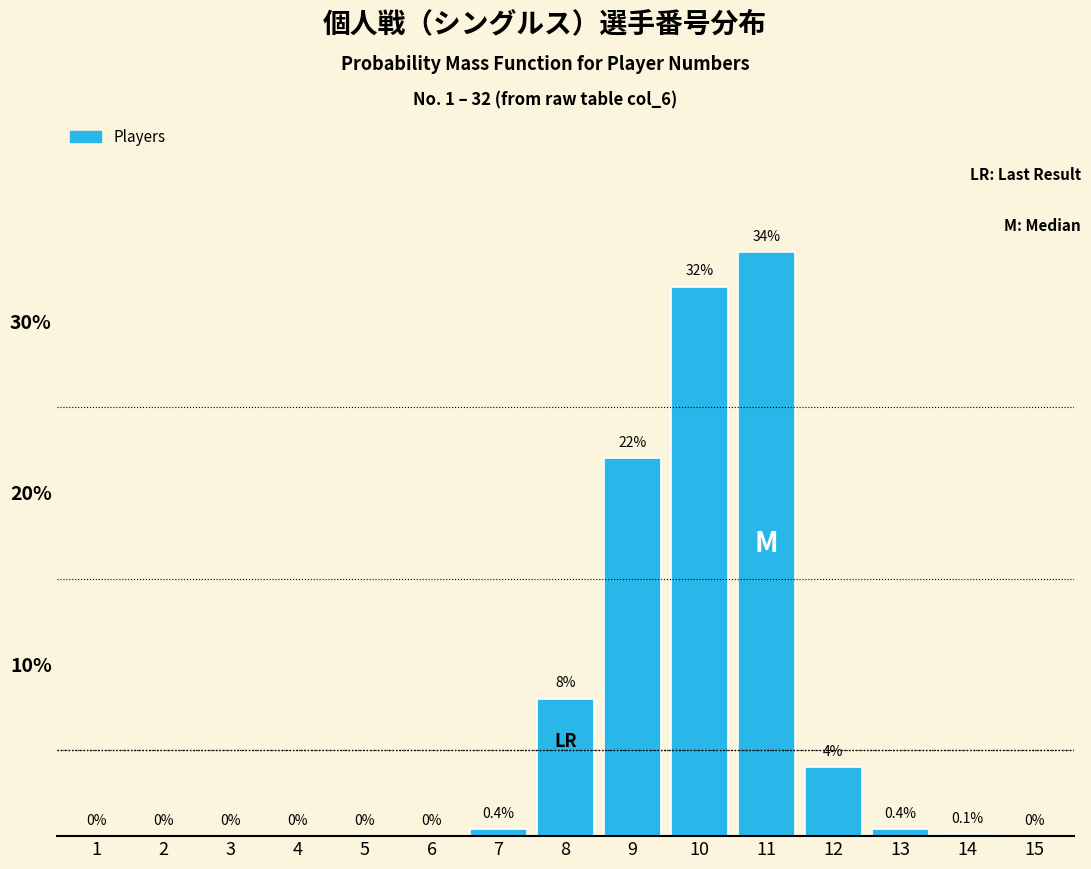

Reading left to right, list all the values displayed in this chart.

1=0.0	2=0.0	3=0.0	4=0.0	5=0.0	6=0.0	7=0.4	8=8.0	9=22.0	10=32.0	11=34.0	12=4.0	13=0.4	14=0.1	15=0.0